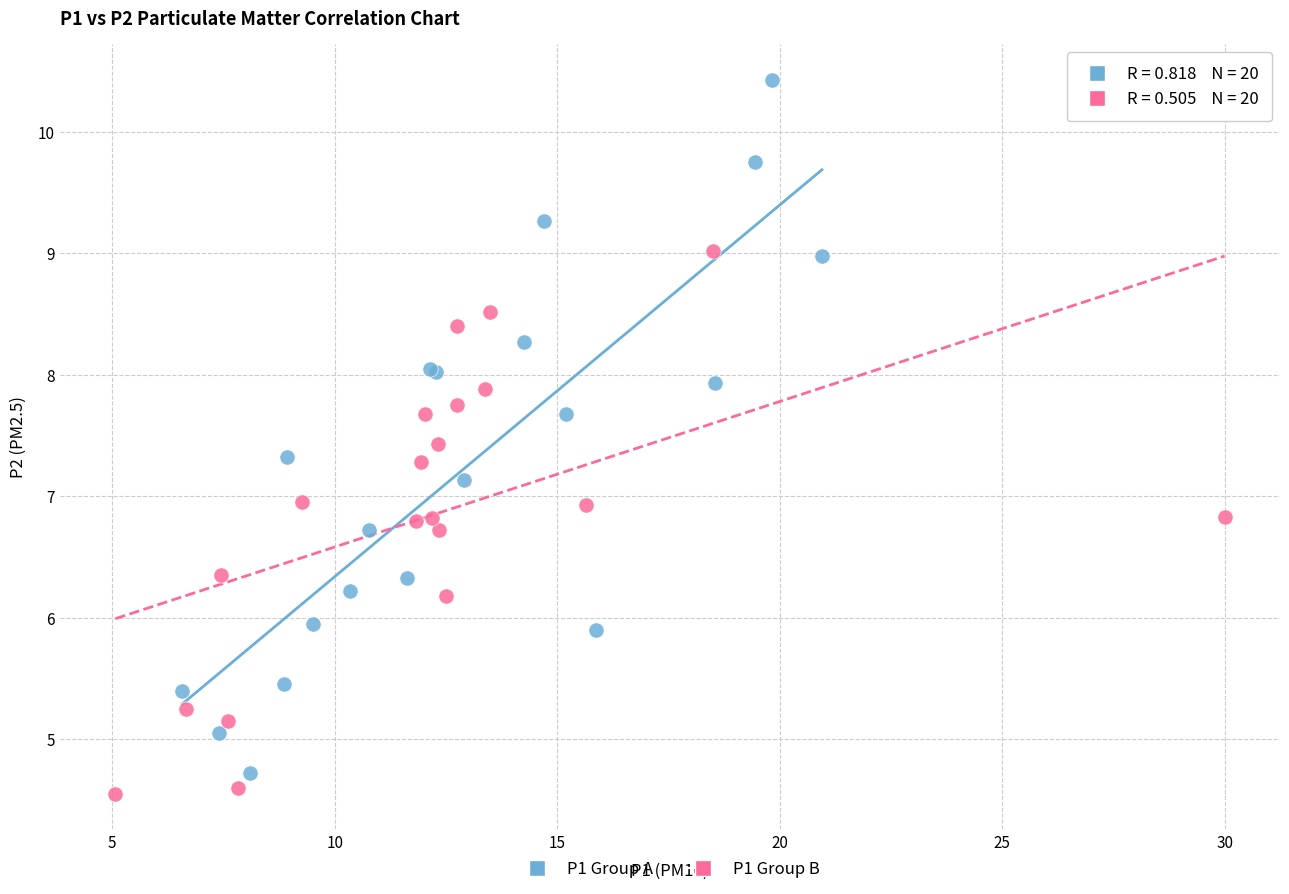

What are all the series names shown in the legend?

P1 Group A, P1 Group B